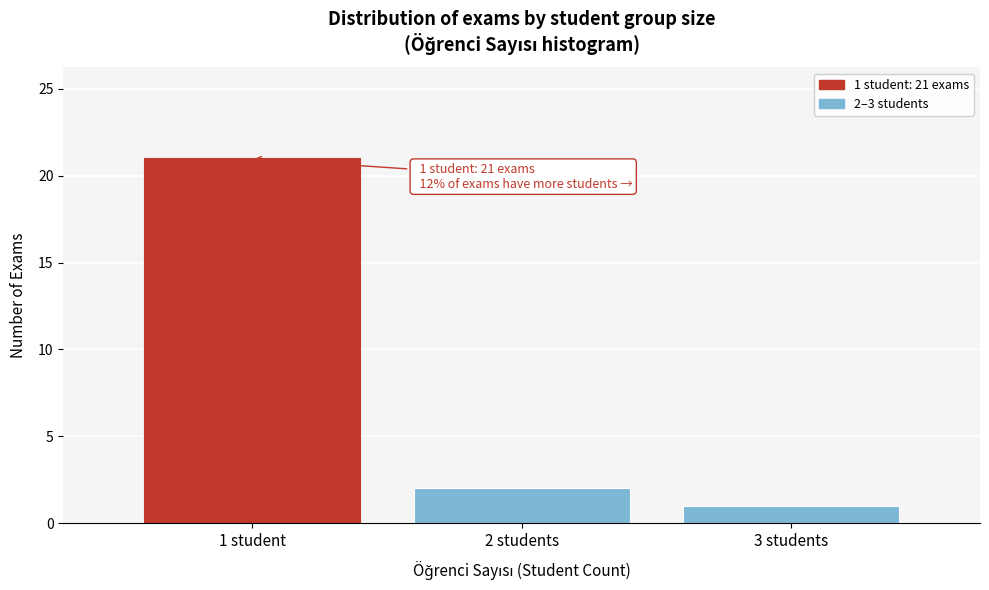

Reading left to right, list all the values displayed in this chart.

21	2	1